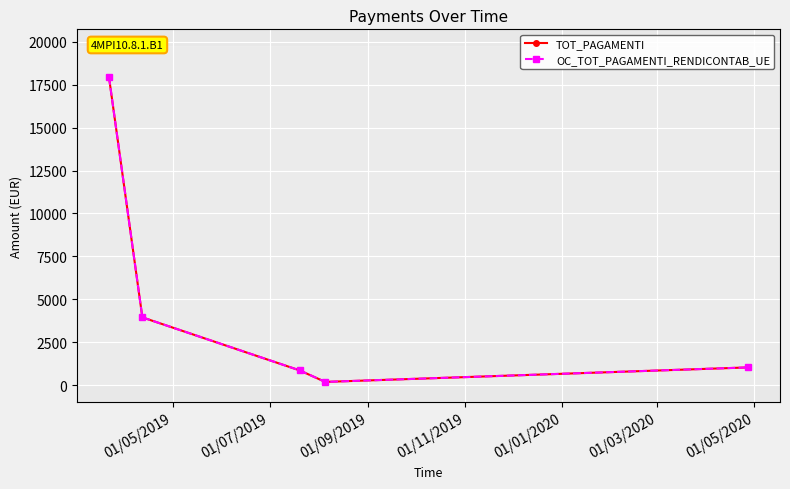

Does the chart have visible grid lines?

Yes